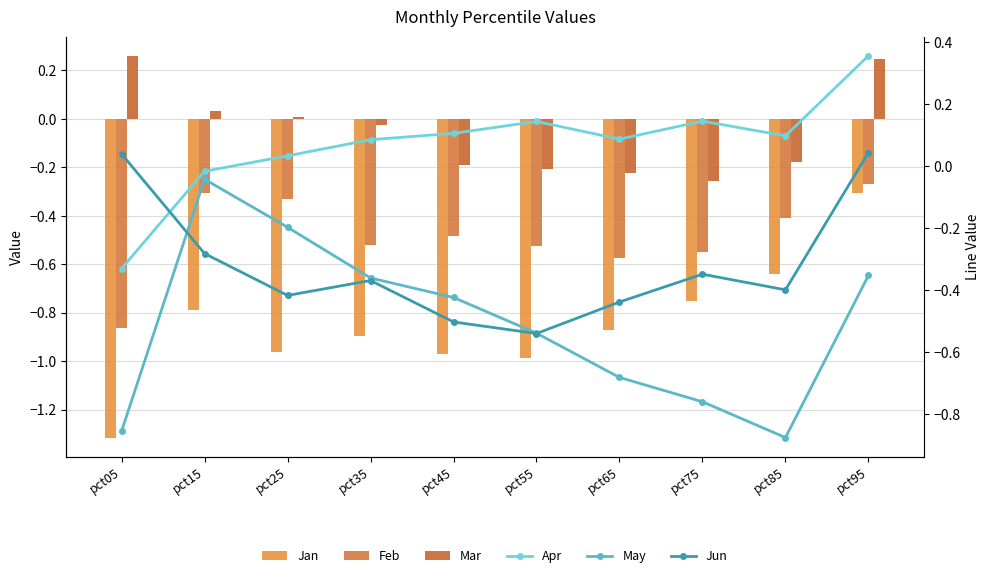

What is the average value of the Apr series?

0.1